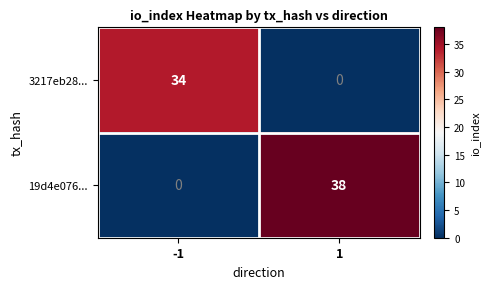

Between -1 and 1, which series saw the biggest shift?

19d4e076...